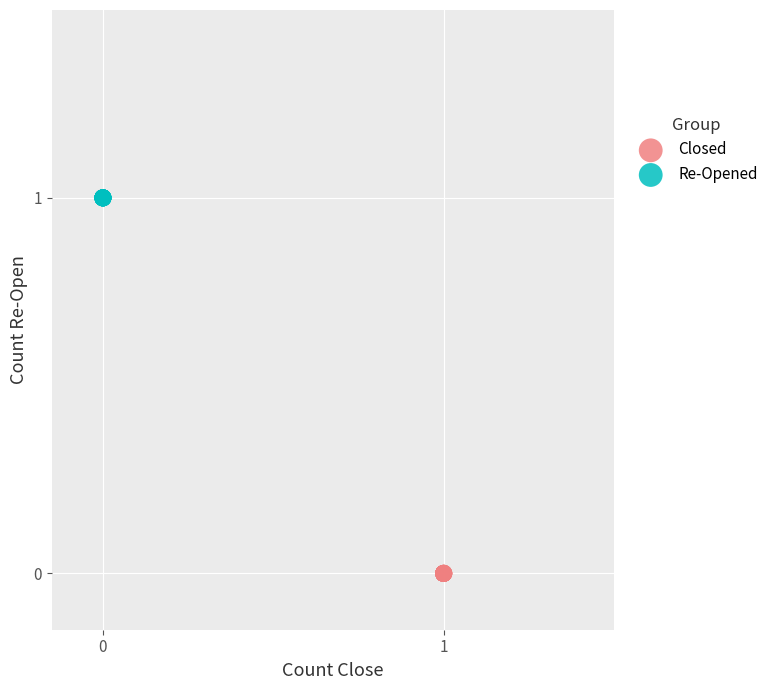

Which series reaches the maximum Y coordinate?

Re-Opened